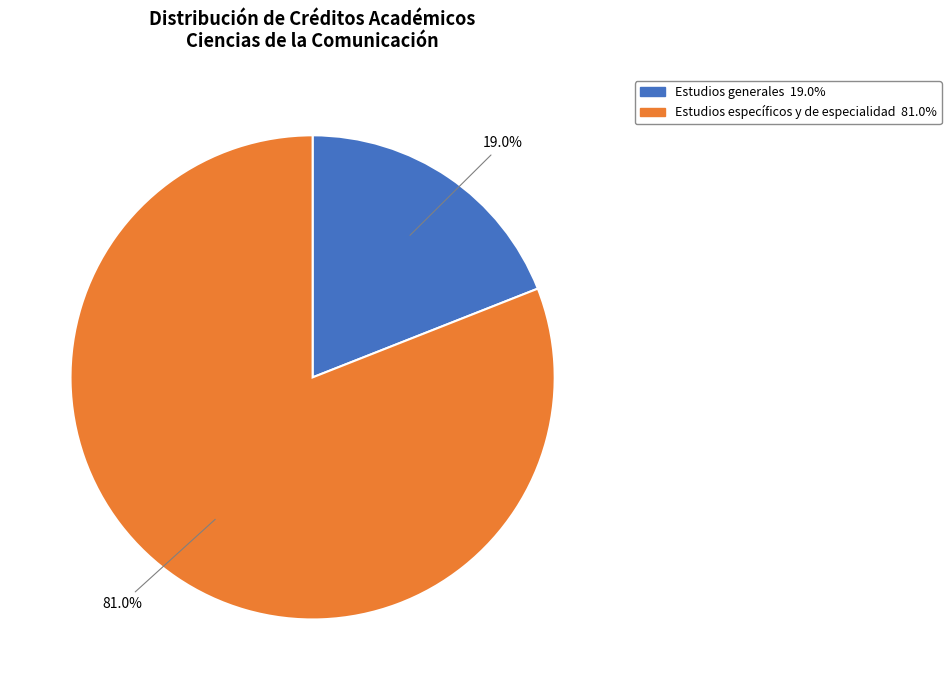

Is there a majority slice in this chart?

Yes